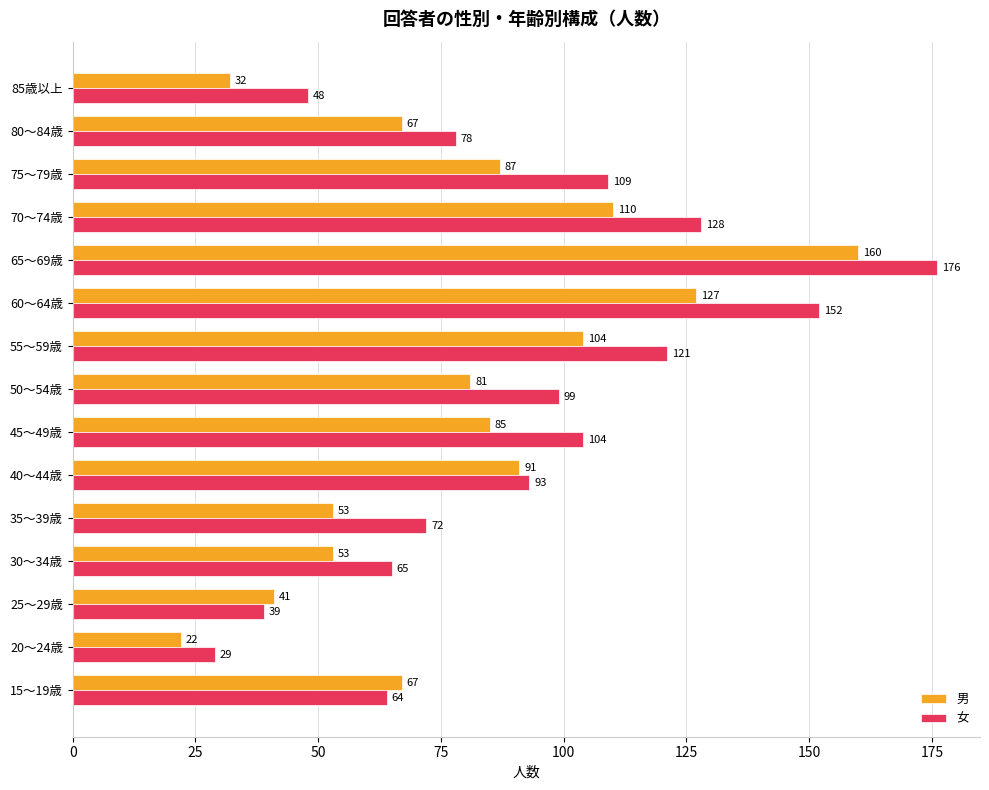

The value of 男 at 25～29歳 is 41. True or false?

True